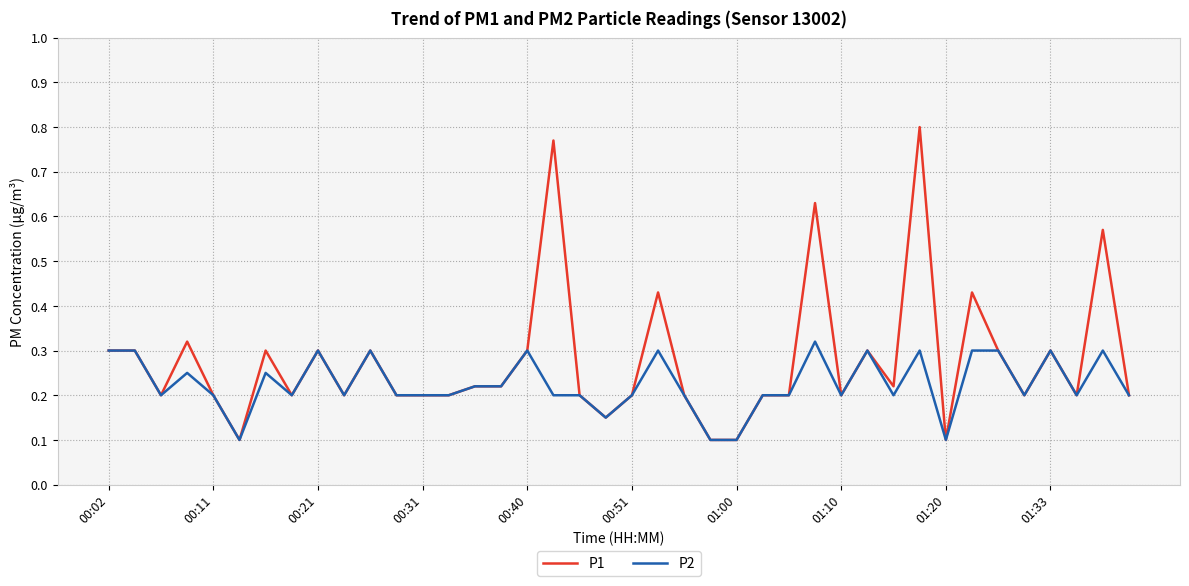

Which series has the widest spread of values?

P1